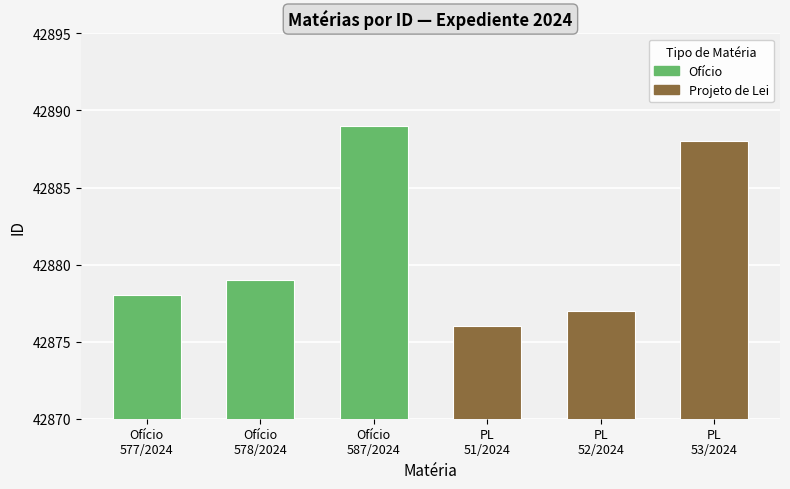

Rank the series by their maximum value, from highest to lowest.

Ofício, Projeto de Lei